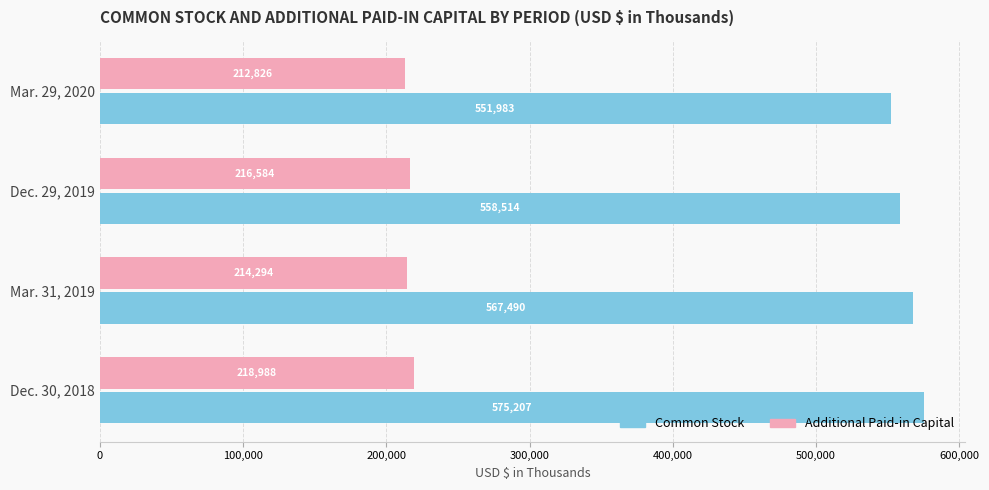

The Additional Paid-in Capital series shows 216584 at Dec. 29, 2019. True or false?

True